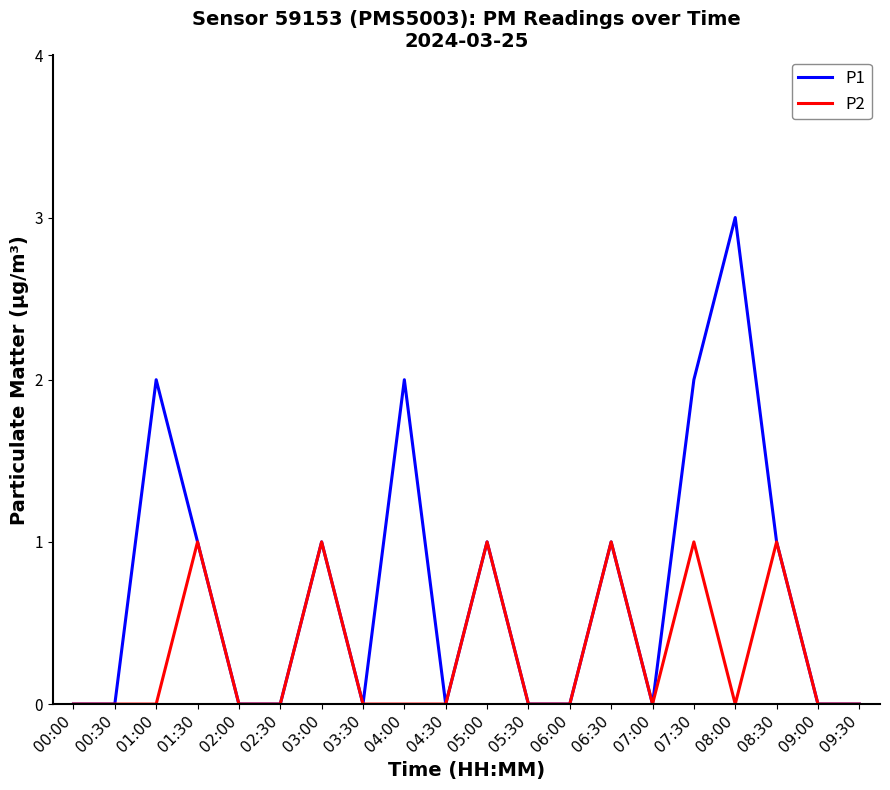

Rank the series by their maximum value, from lowest to highest.

P2, P1